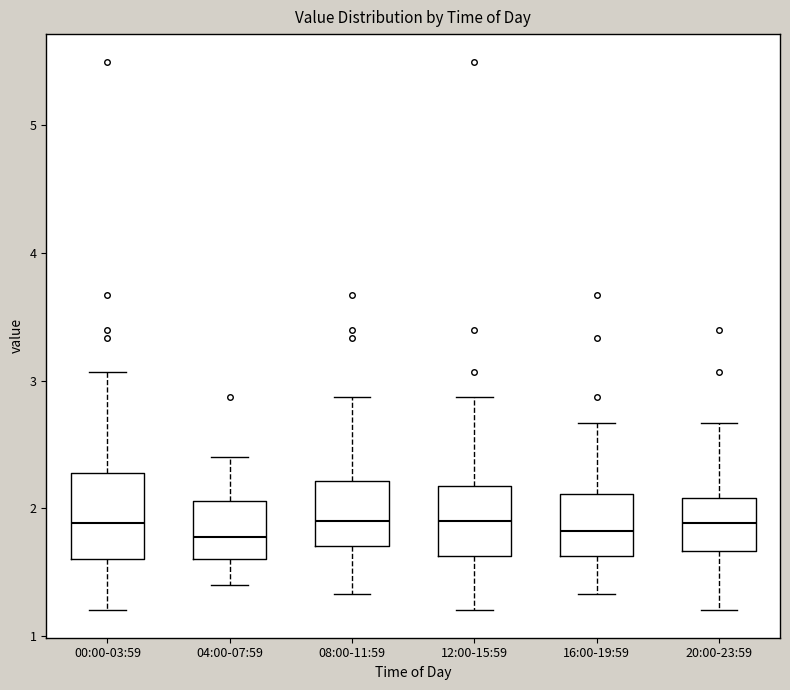

Reading left to right, transcribe this box plot: for each box, give where its median line is, the range the box spans, and where its two whiskers end, as read against the y-axis. The values are not printed on the chart, so give them approximately, as read against the axis.

00:00-03:59: median 1.9, box 1.6 to 2.3, whiskers 1.2 to 3.1
04:00-07:59: median 1.8, box 1.6 to 2.1, whiskers 1.4 to 2.4
08:00-11:59: median 1.9, box 1.7 to 2.2, whiskers 1.3 to 2.9
12:00-15:59: median 1.9, box 1.6 to 2.2, whiskers 1.2 to 2.9
16:00-19:59: median 1.8, box 1.6 to 2.1, whiskers 1.3 to 2.7
20:00-23:59: median 1.9, box 1.7 to 2.1, whiskers 1.2 to 2.7